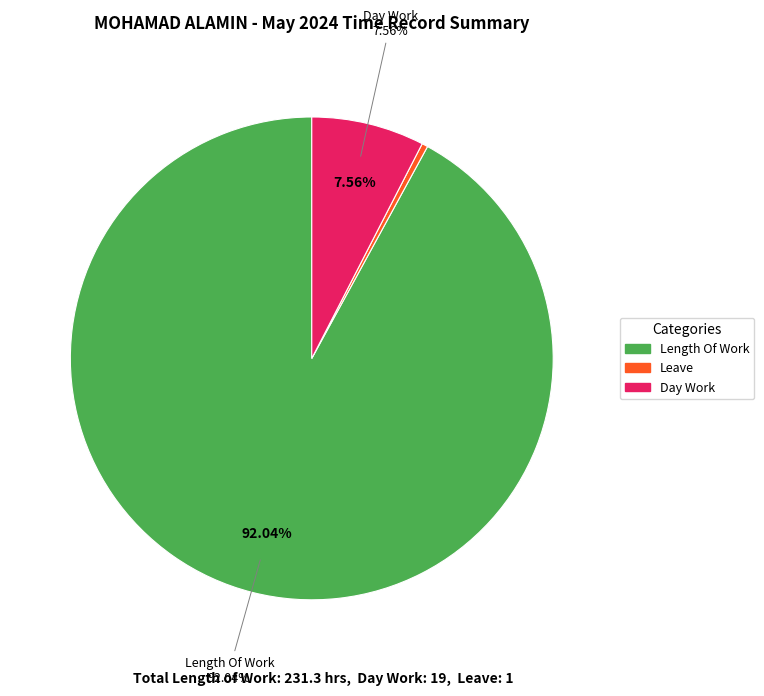

To the nearest percent, what is the difference between the largest and smallest slice percentages?

92%